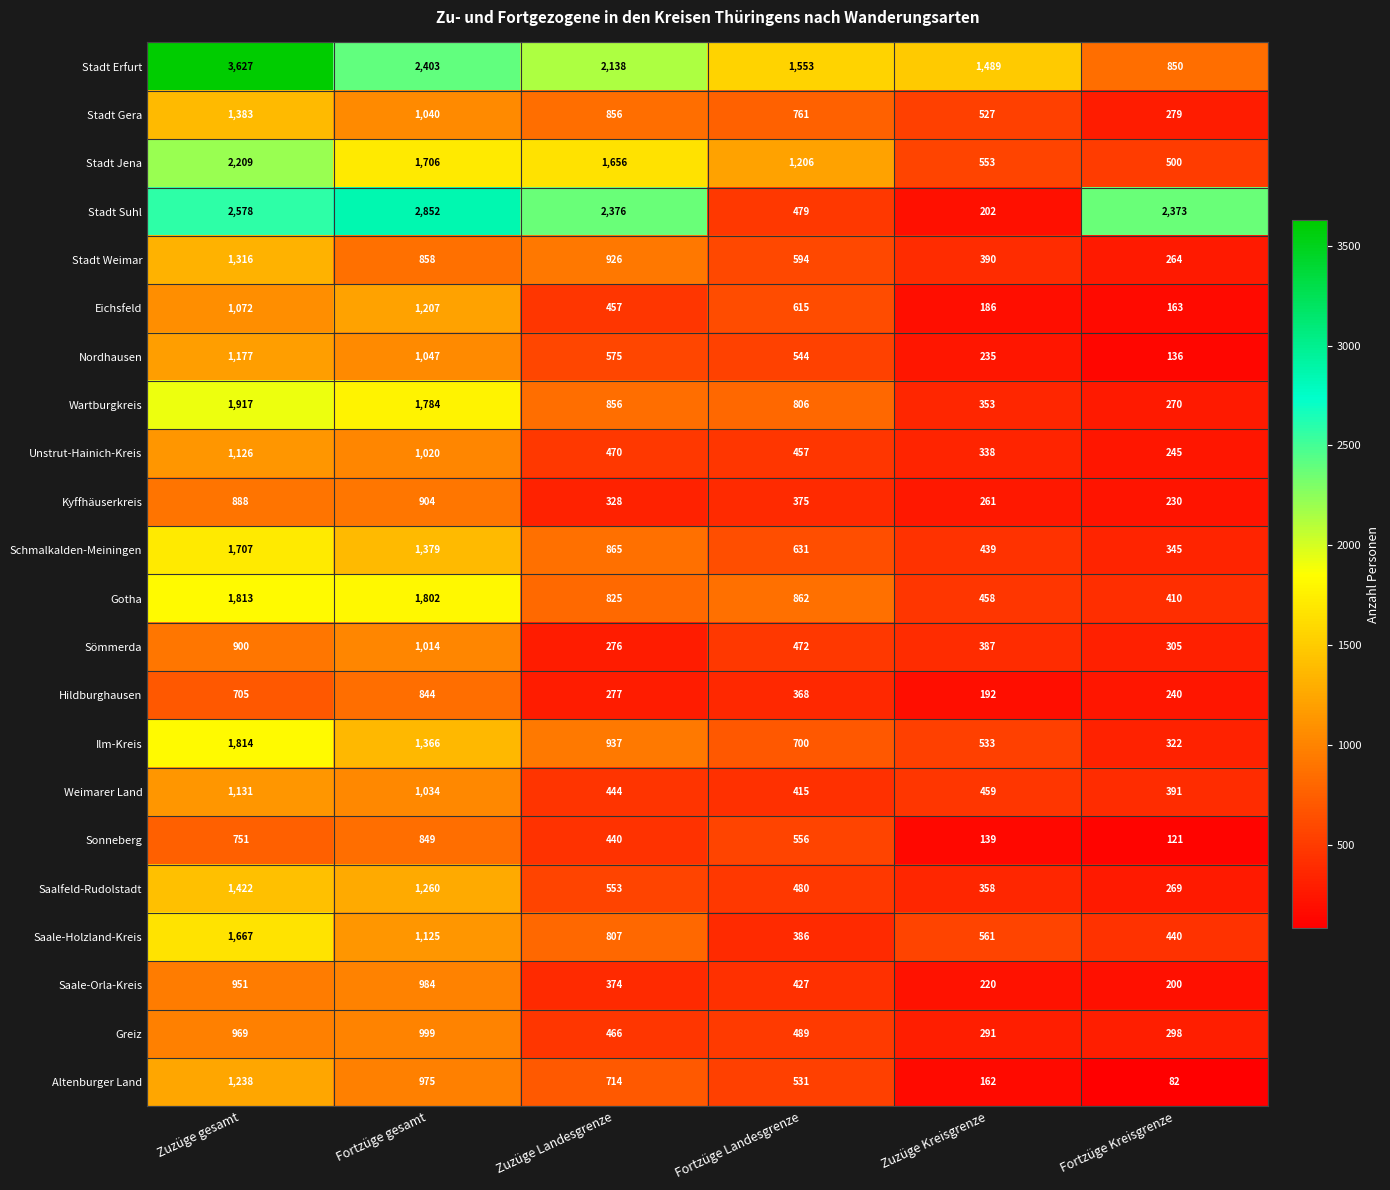

Between Zuzüge gesamt and Fortzüge gesamt, which series saw the biggest shift?

Stadt Erfurt